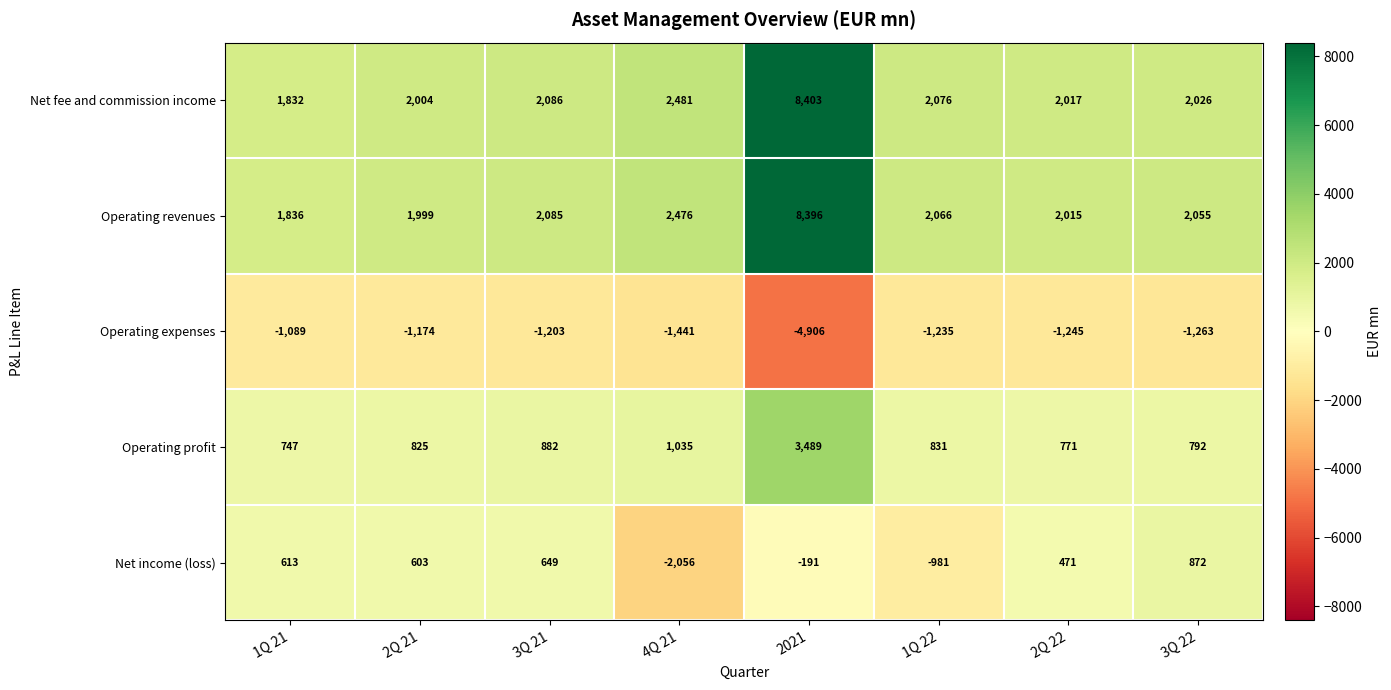

Is it true that Net fee and commission income equals 2481 at 4Q 21?

True